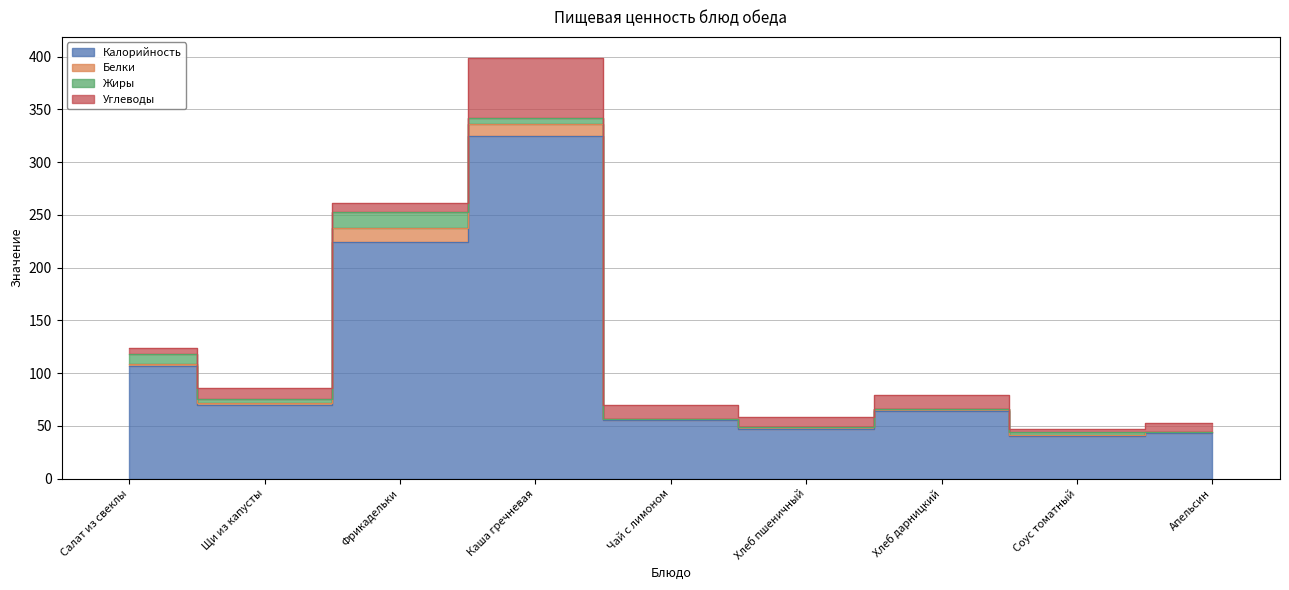

Reading left to right, list all the values displayed in this chart.

Калорийность: 107.0	69.4	224.2	325.1	55.8	47.2	63.6	40.3	43.0
Белки: 1.6	2.0	12.9	10.6	0.3	1.5	2.0	0.8	0.9
Жиры: 9.5	4.3	15.4	6.1	0.0	0.2	0.3	2.9	0.2
Углеводы: 5.3	10.0	8.6	56.9	13.7	9.9	13.2	2.8	8.1